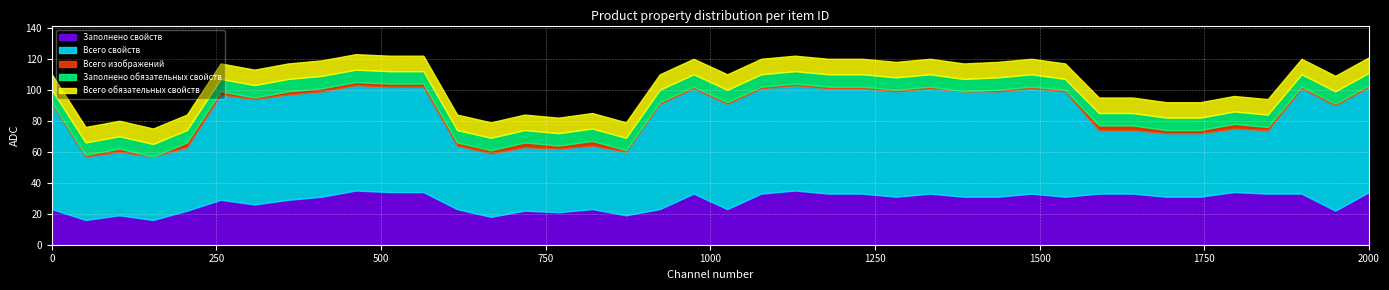

Does the chart display data point markers on the line(s)?

No